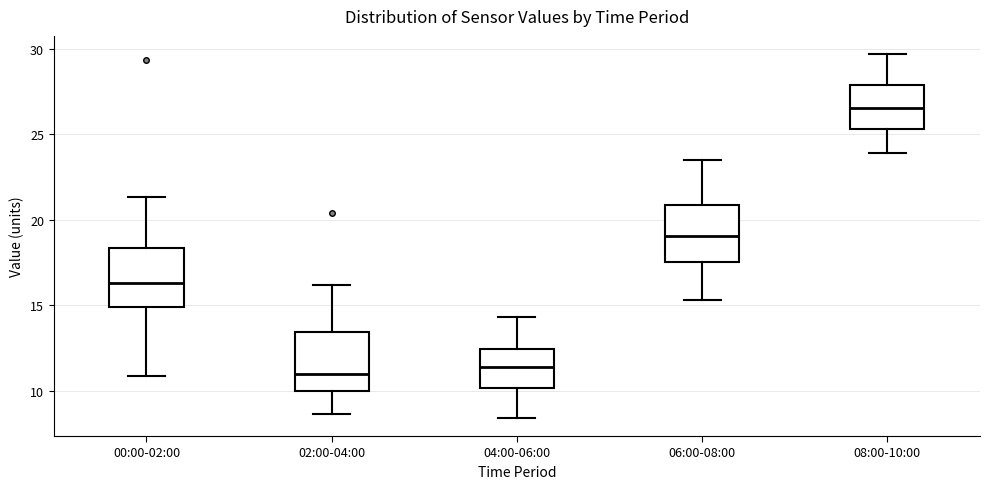

Which box's median line is the highest?

08:00-10:00